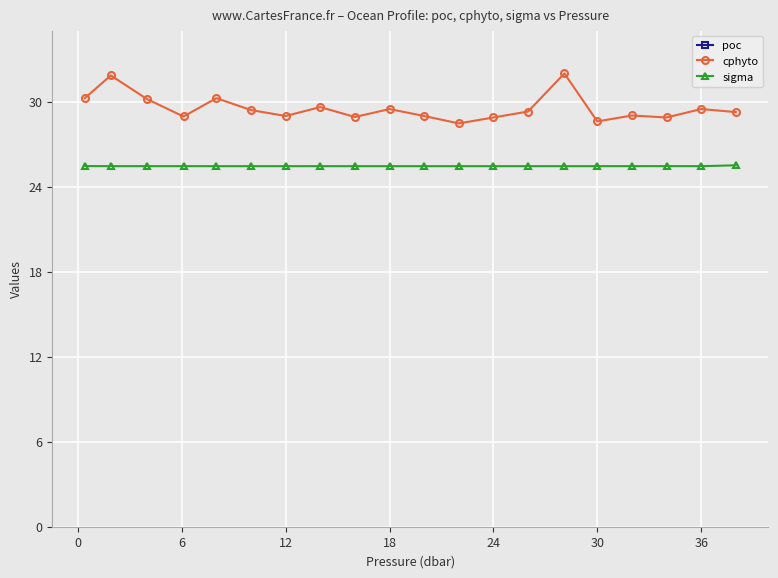

What is the difference between the second highest and minimum values in the cphyto series?

3.4